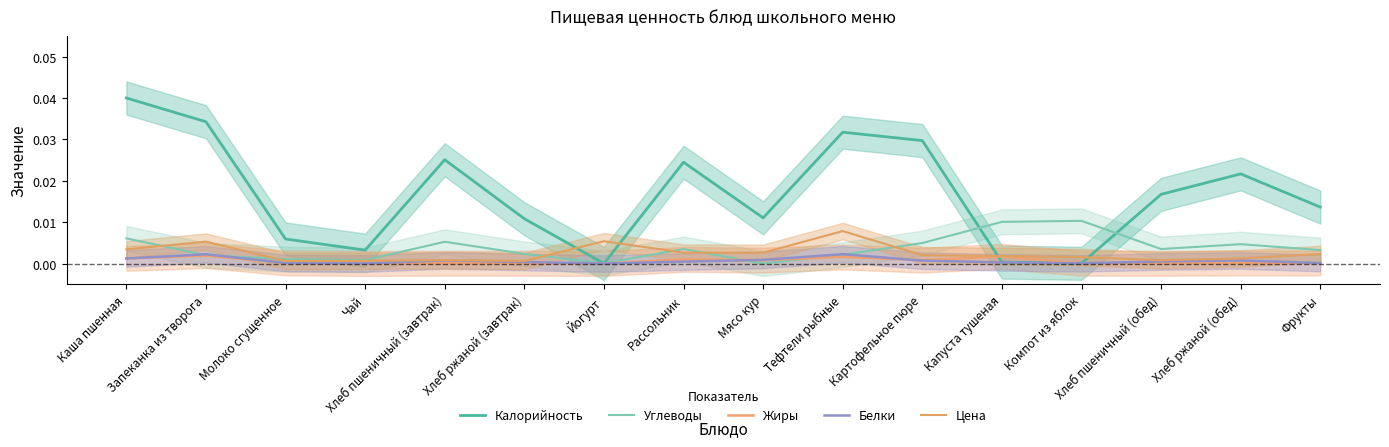

What are all the series names shown in the legend?

Калорийность, Углеводы, Жиры, Белки, Цена